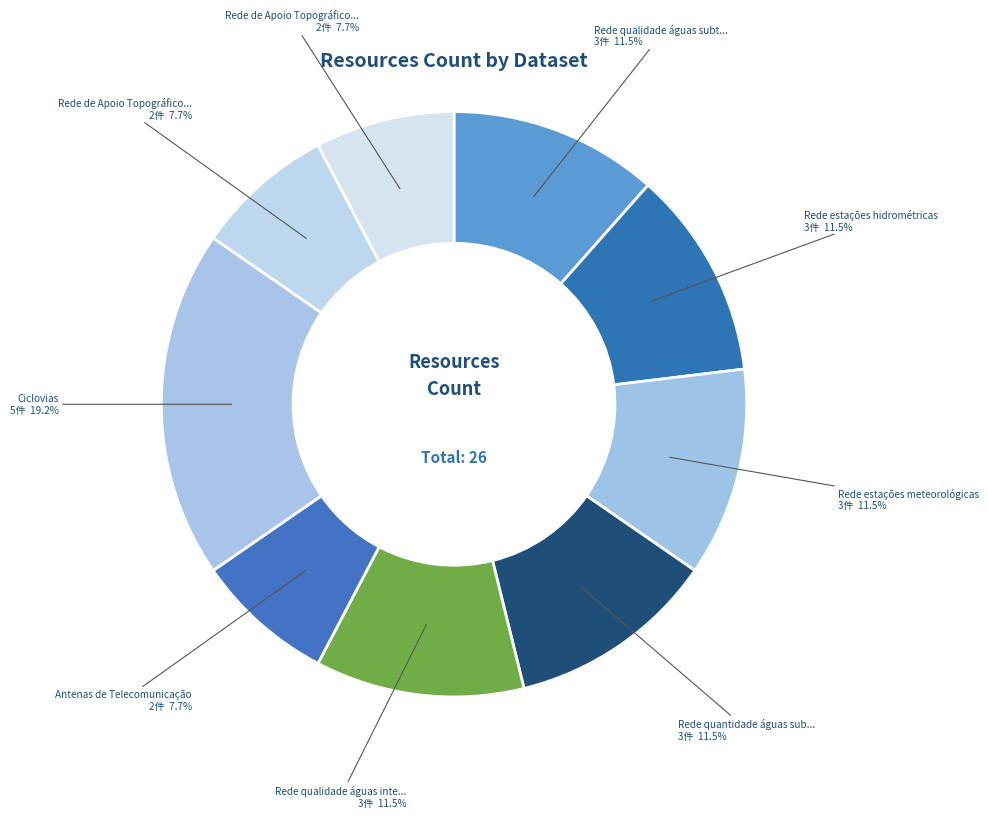

How many slices are in this pie chart?

9